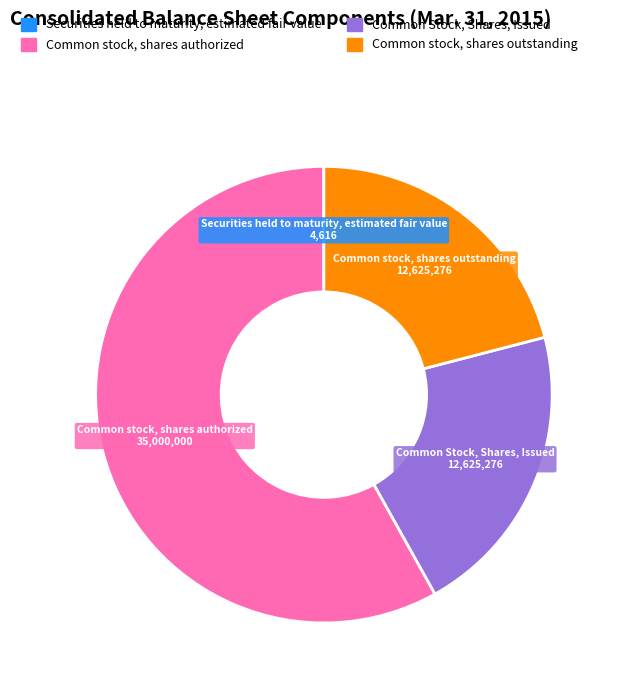

Which slice represents more than half of the pie?

Common stock, shares authorized